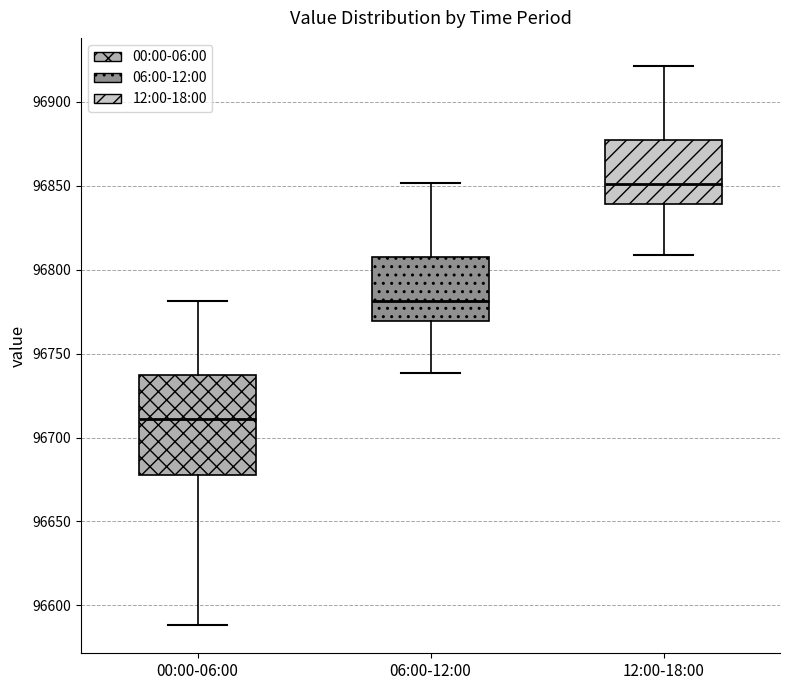

Comparing the boxes themselves (not the whiskers), which one is the tallest?

00:00-06:00